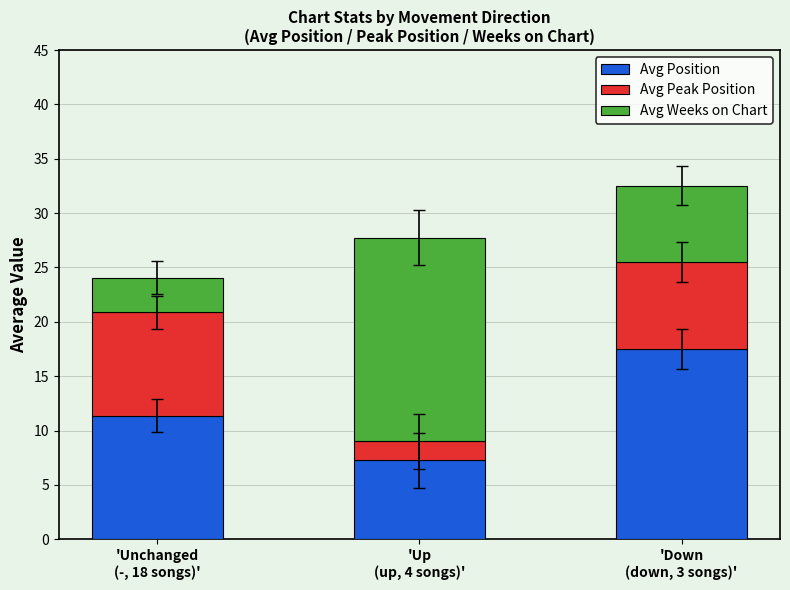

Are the bars grouped side by side (vs. stacked)?

No